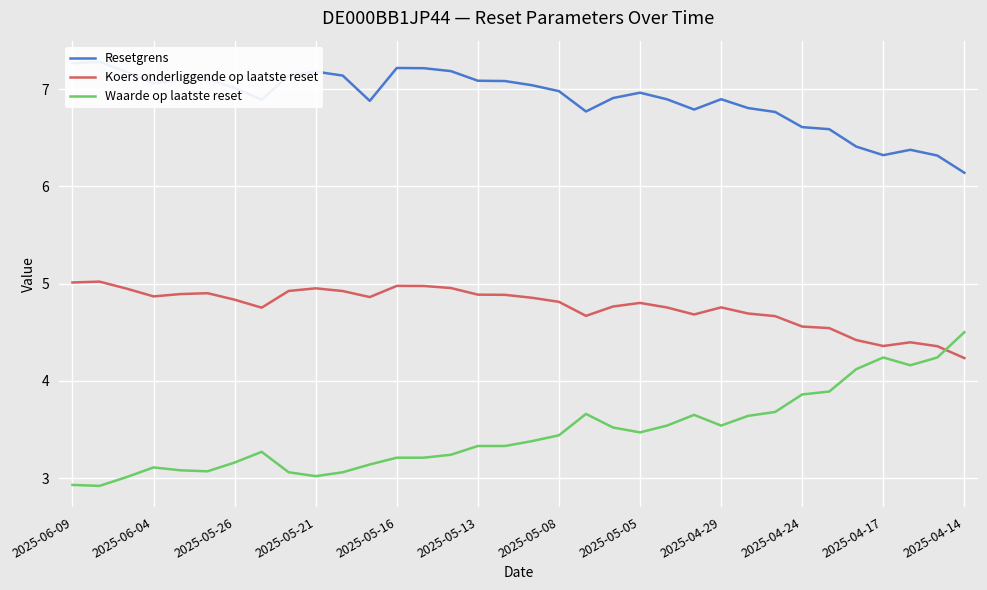

Which has a higher value, 14 or 16?

14